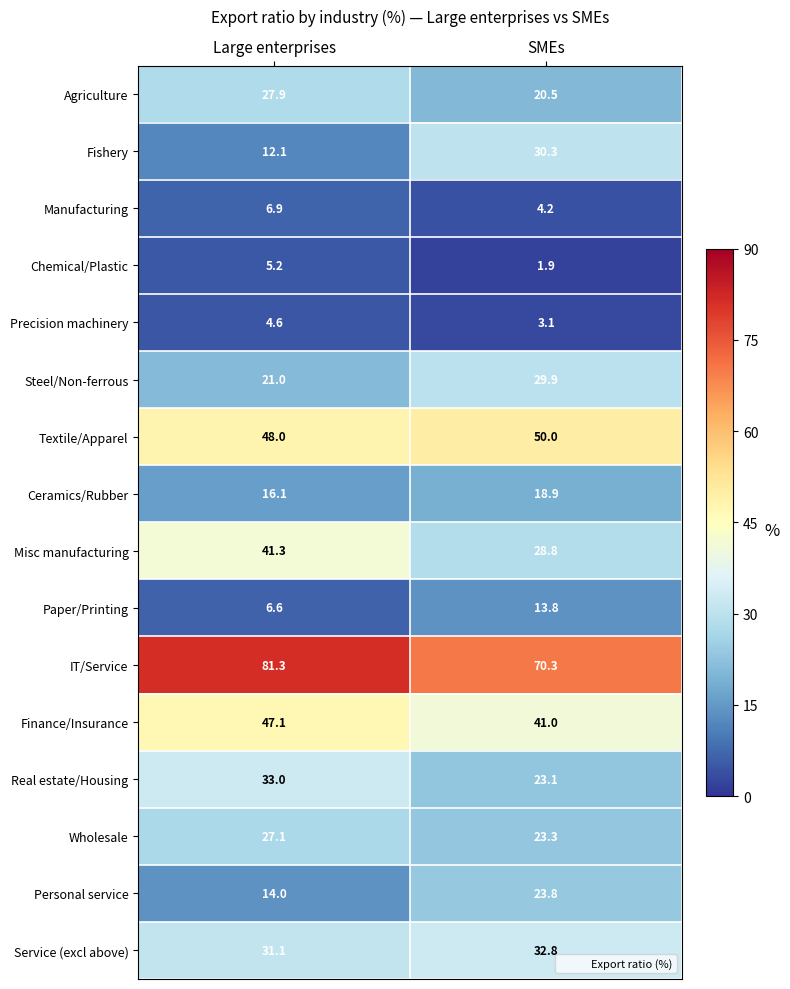

The IT/Service series shows 33.1 at SMEs. True or false?

False